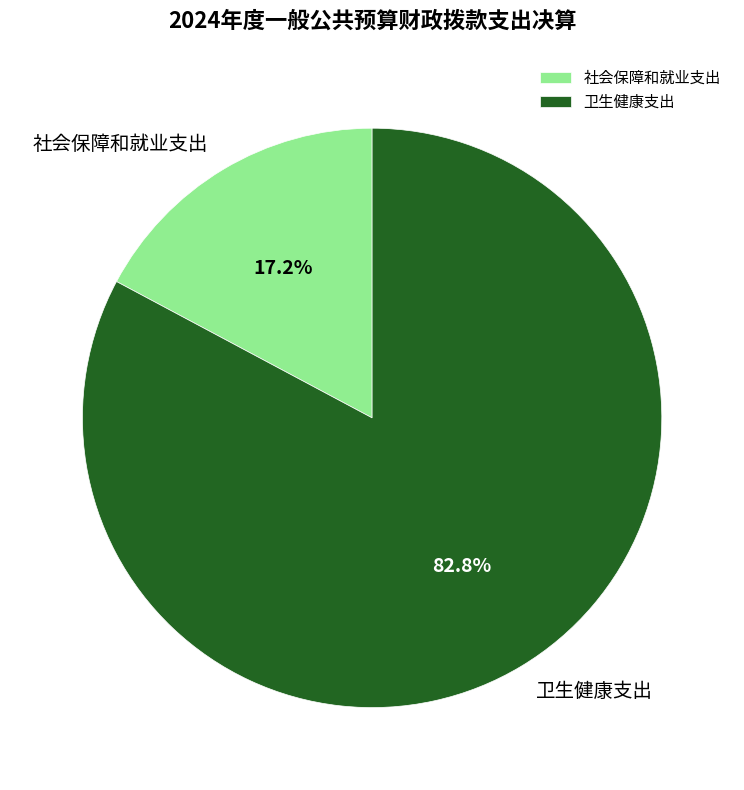

Which category has the biggest portion of the pie?

卫生健康支出